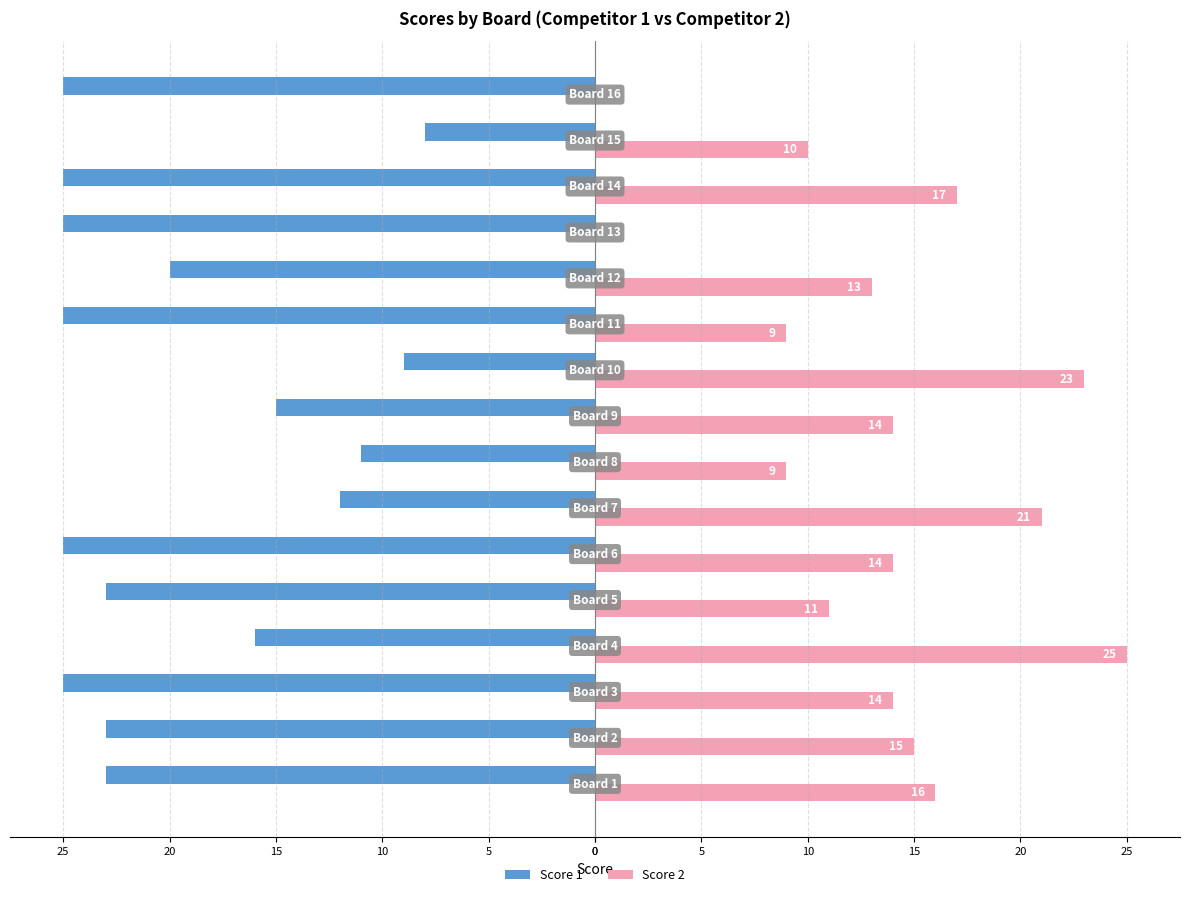

What are all the series names shown in the legend?

Score 1, Score 2